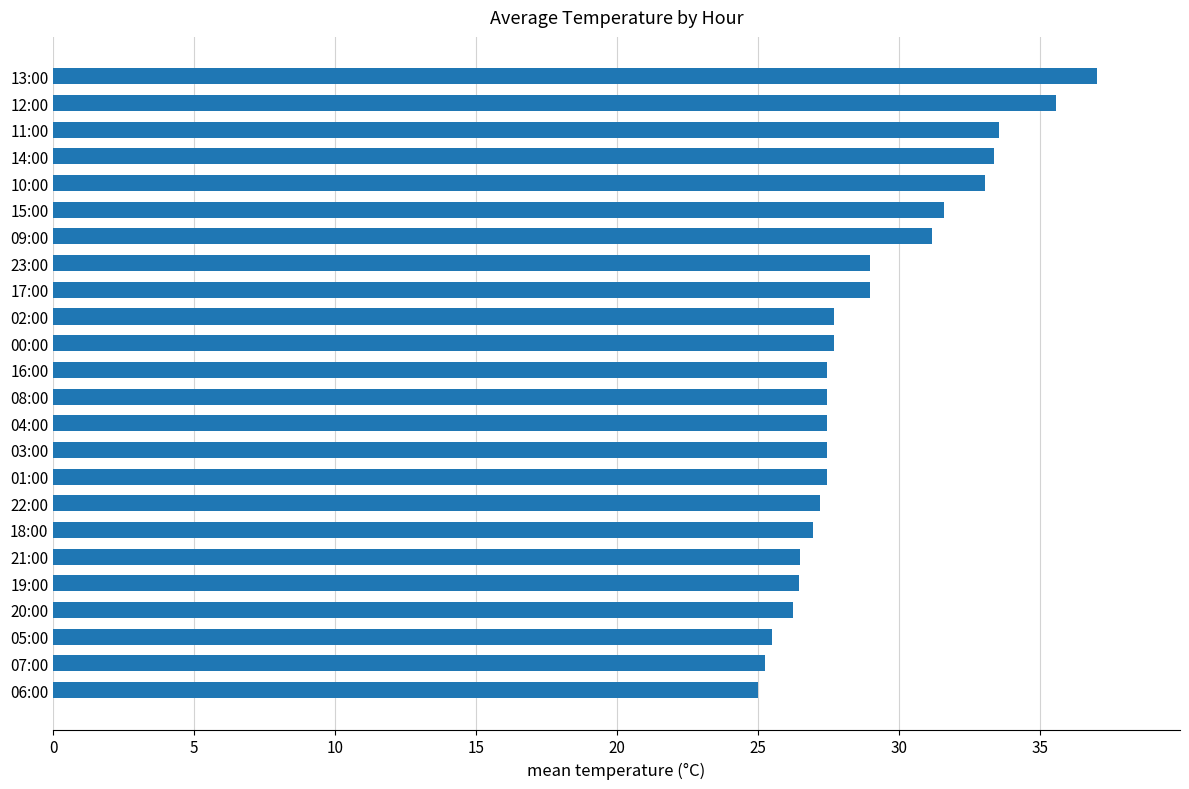

True or false: the data shows 47.5 at 04:00.

False